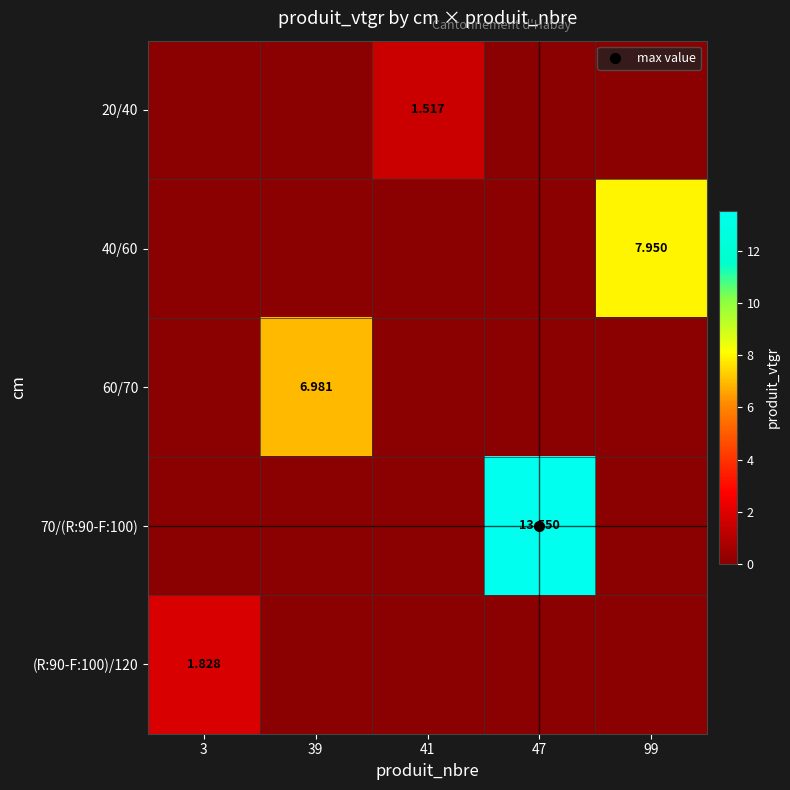

What is the total value across all series at 41?

1.5